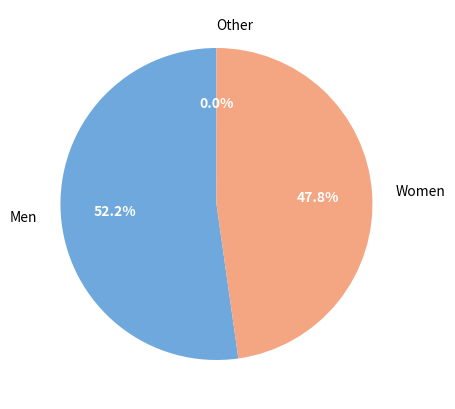

Which category has the biggest portion of the pie?

Men